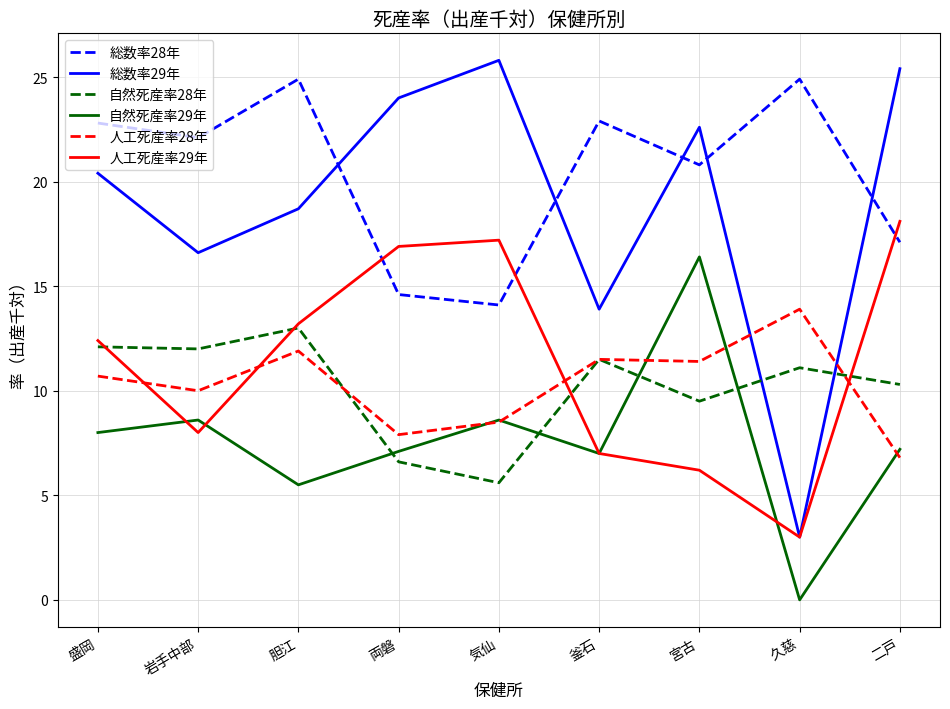

What position from the right is 宮古?

3